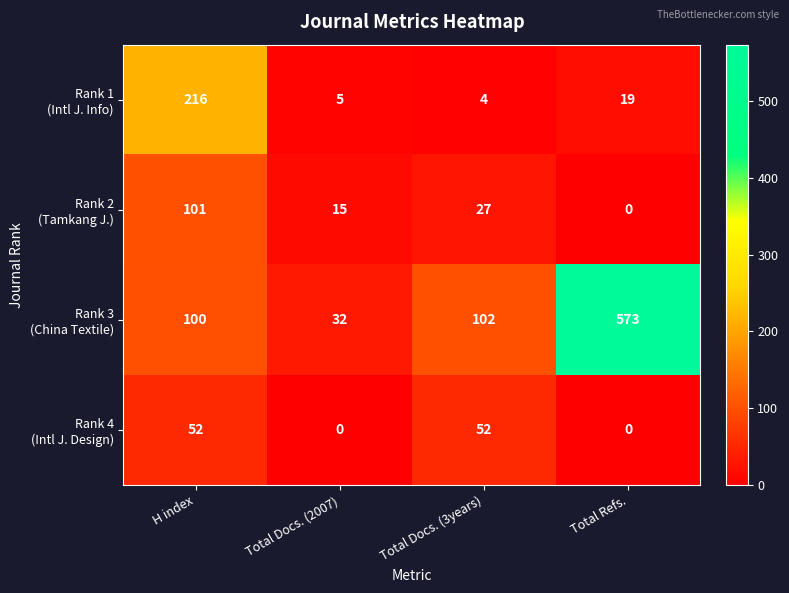

At which category does the chart reach its peak across all series?

Total Refs.